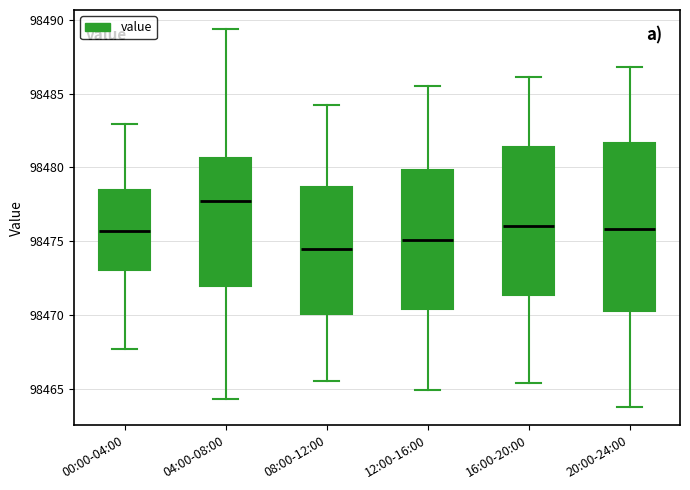

Comparing the boxes themselves (not the whiskers), which one is the tallest?

20:00-24:00